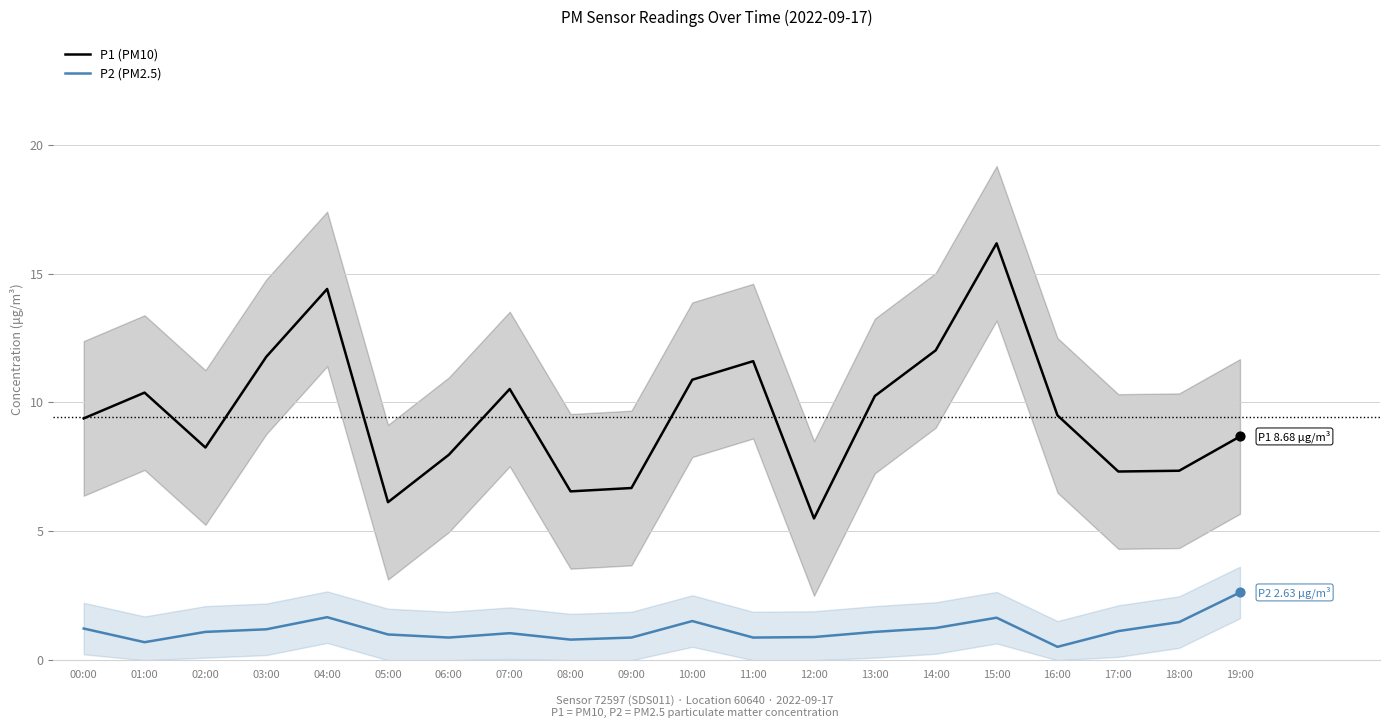

At how many categories does at least one series exceed 4?

20